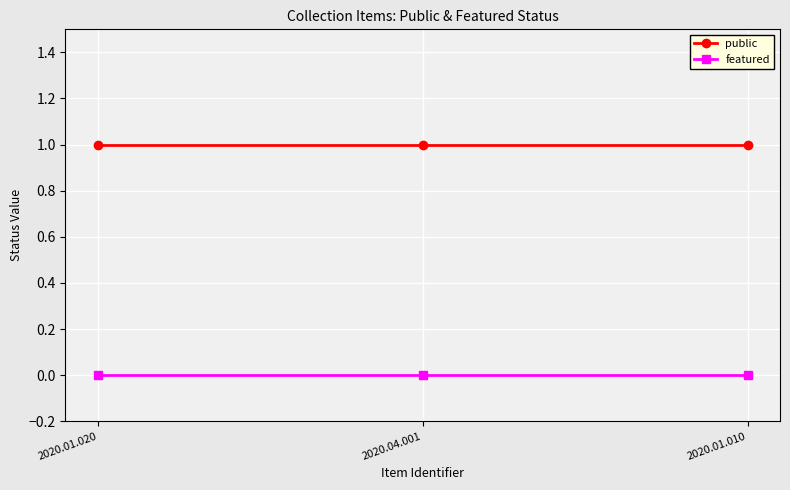

Is the value of featured at 2020.04.001 greater than the value of public at 2020.04.001?

No